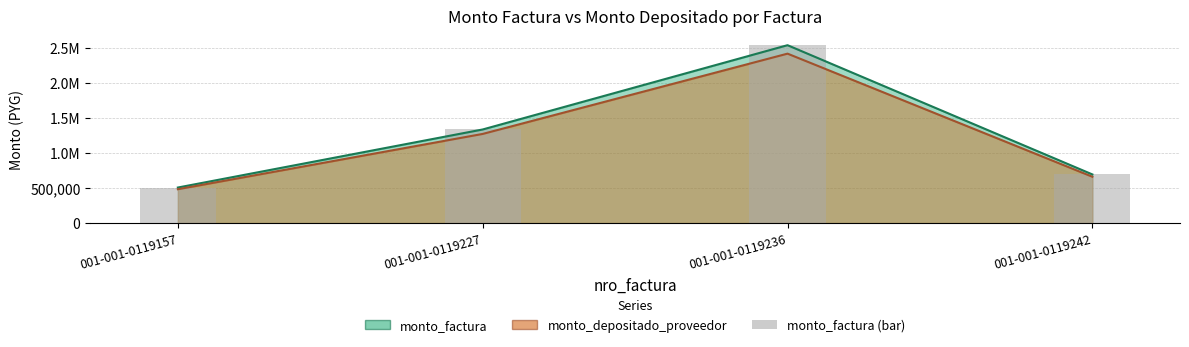

How many values are below 1339000?

2